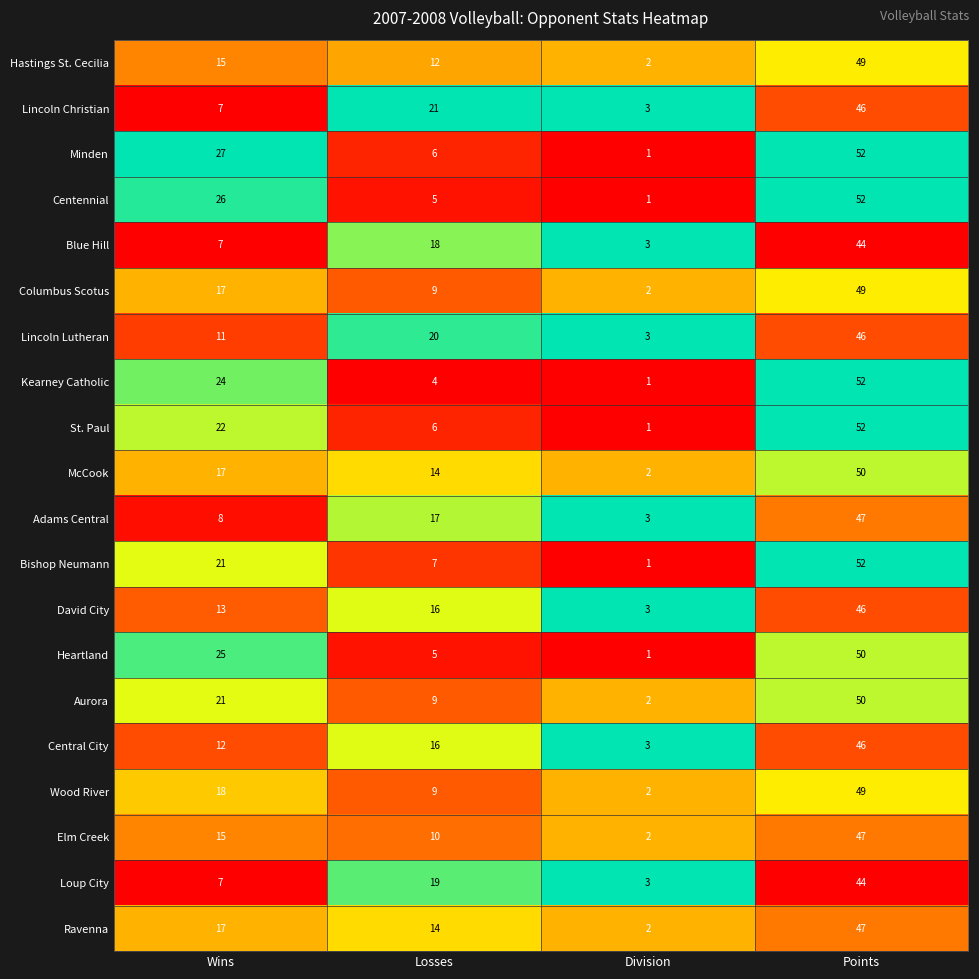

At which label is Elm Creek closest to 24?

Wins